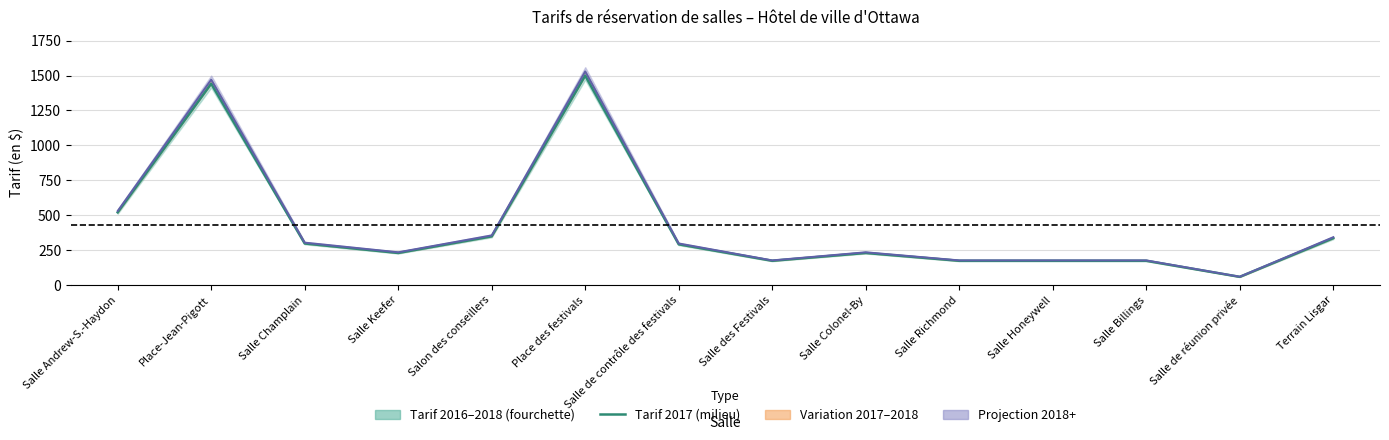

Where is the first local minimum?

Salle Keefer